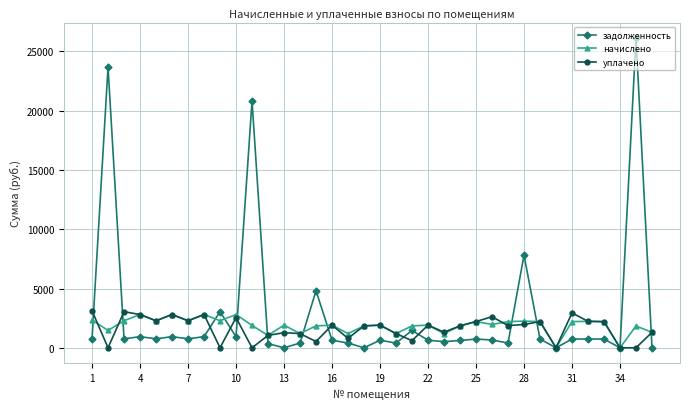

What is the value of the уплачено point at the 29th from the left?

2208.5